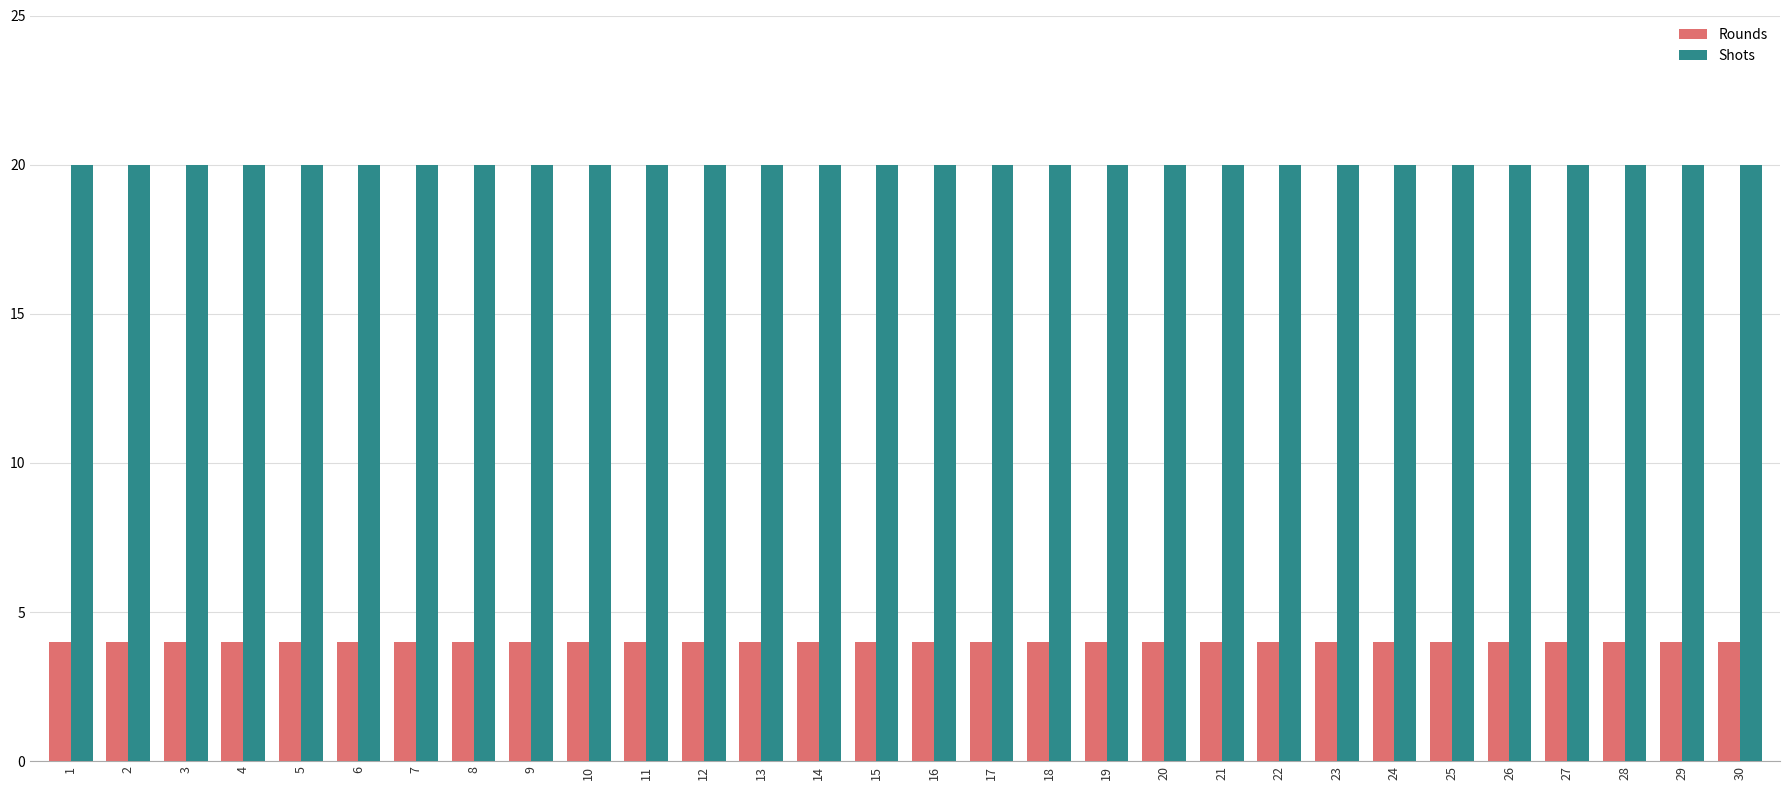

What is the maximum value shown in the chart?

20